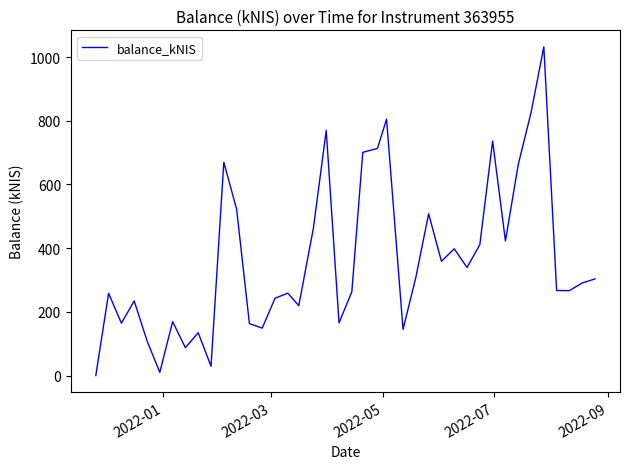

What is the sum of all values?

14579.7